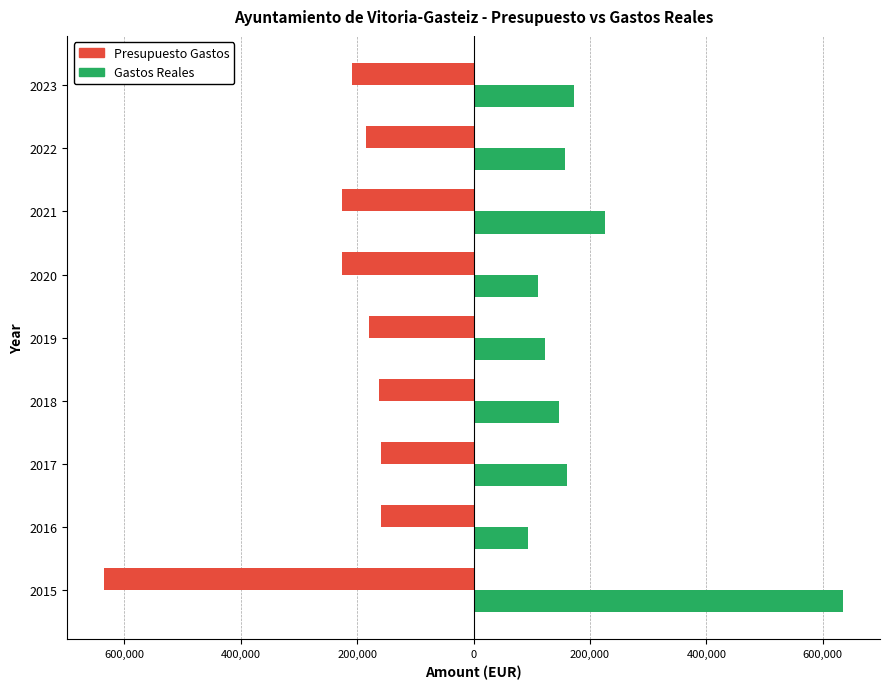

What are all the series names shown in the legend?

Presupuesto Gastos, Gastos Reales